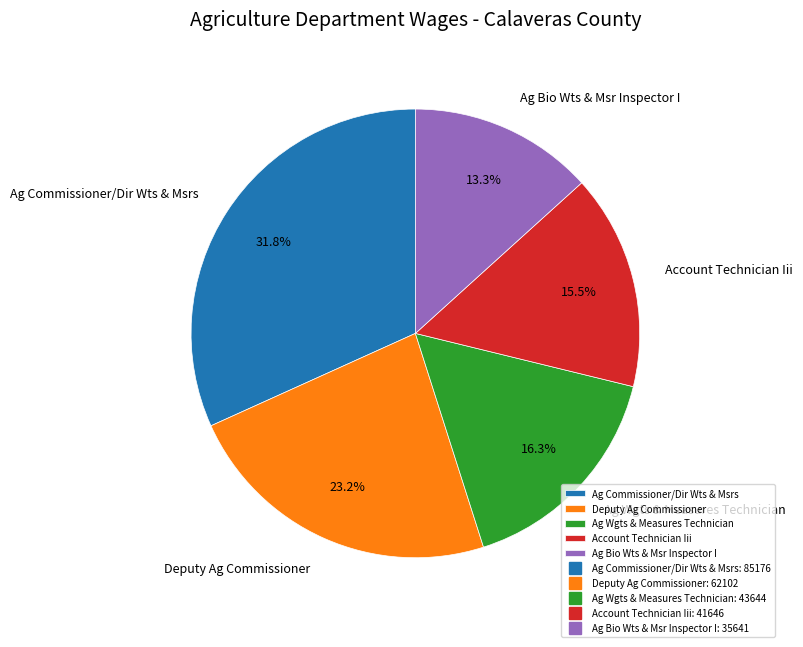

Is there any slice that represents more than half of the pie?

No